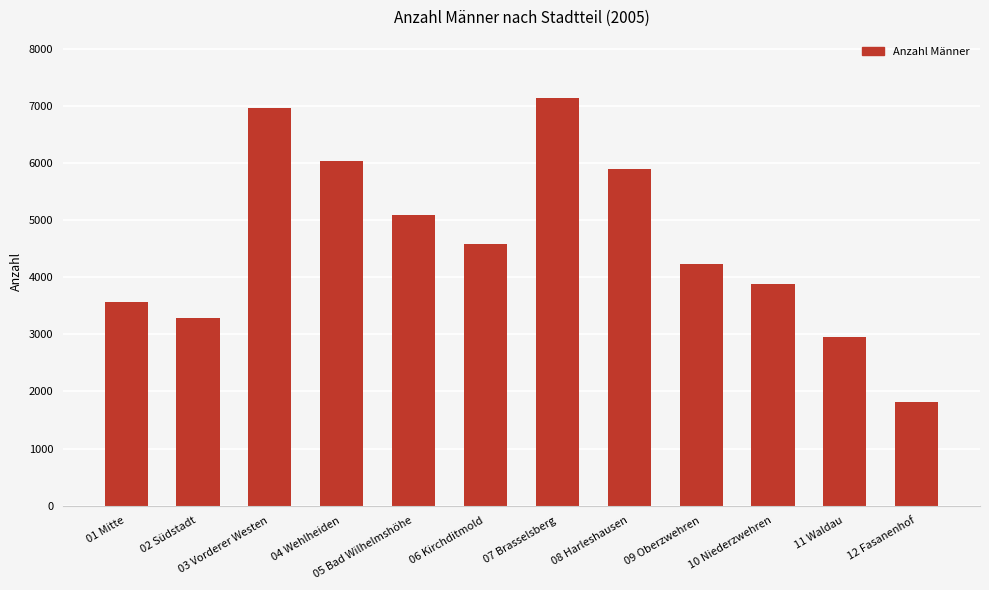

Reading left to right, transcribe all the data shown in this chart.

3570	3279	6963	6034	5085	4587	7136	5892	4231	3876	2954	1823